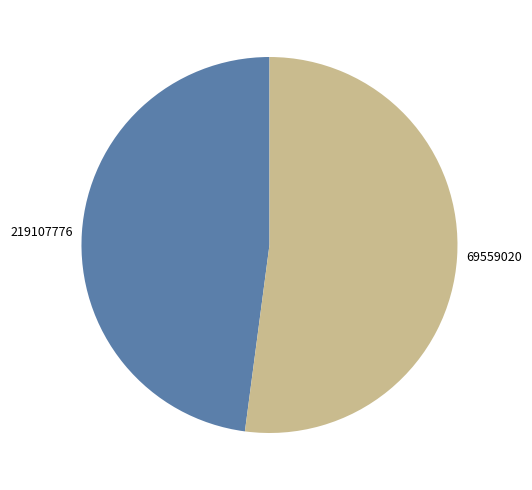

Does 219107776 account for over 50% of the chart?

No